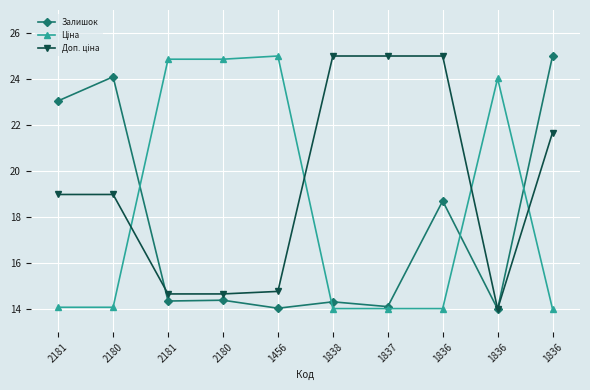

Does the chart display data point markers on the line(s)?

Yes